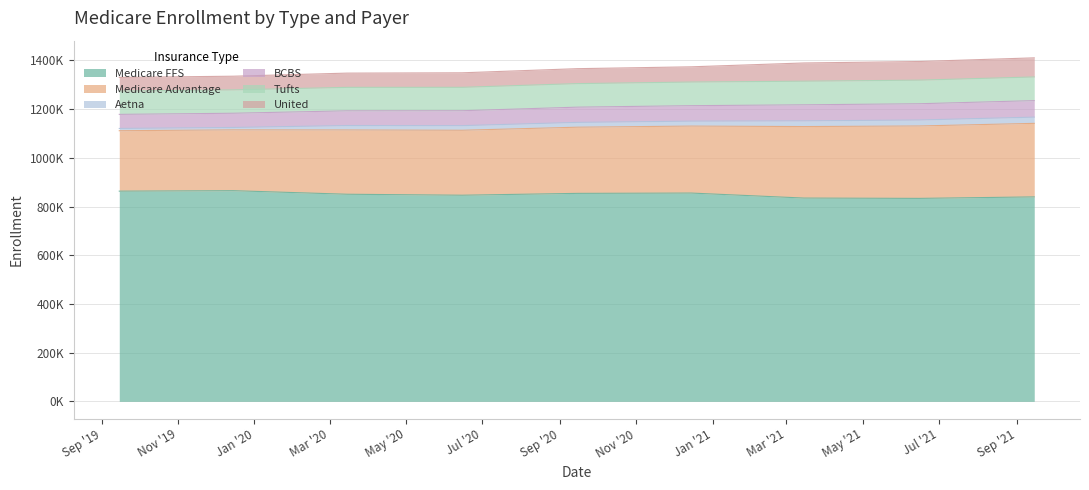

What is the label of the 2nd point from the right?

2021-06-15